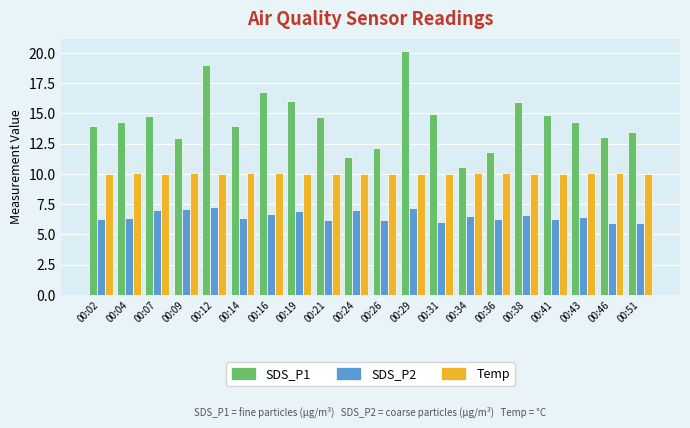

What is the value of the SDS_P1 bar at the 15th from the left?

11.8